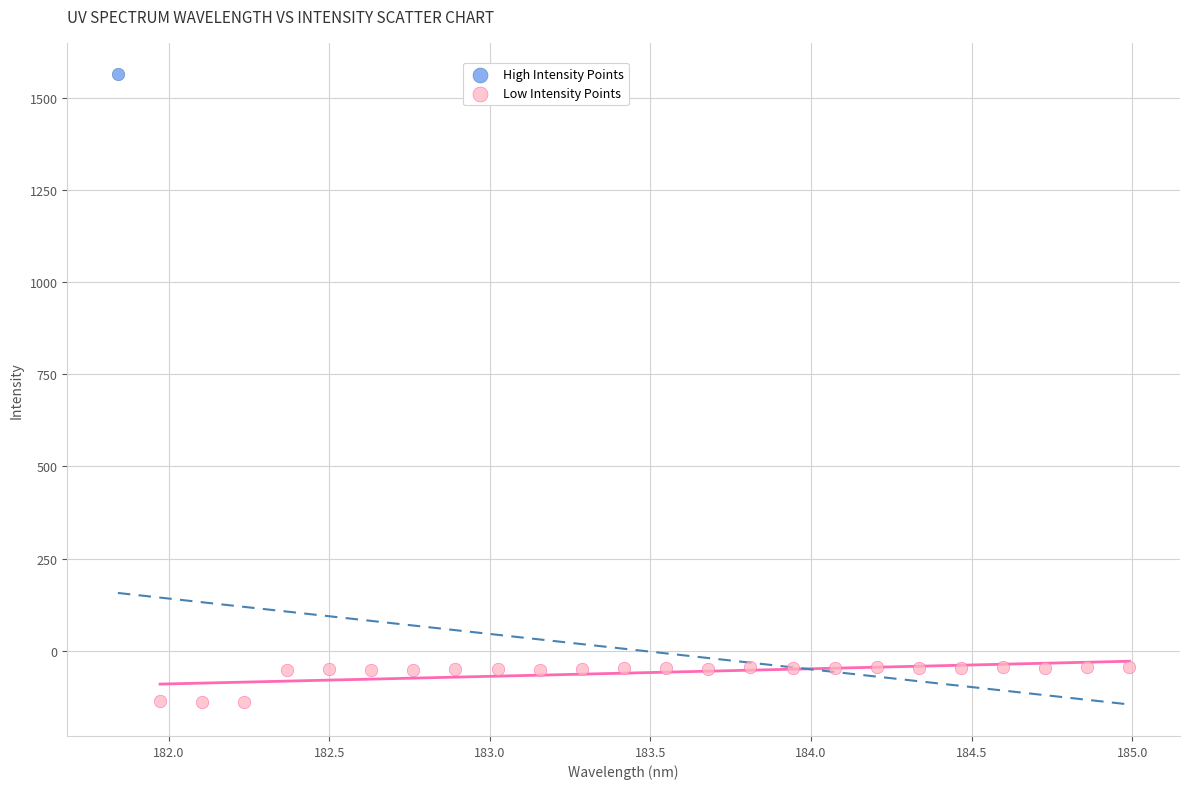

What are all the series names shown in the legend?

High Intensity Points, Low Intensity Points